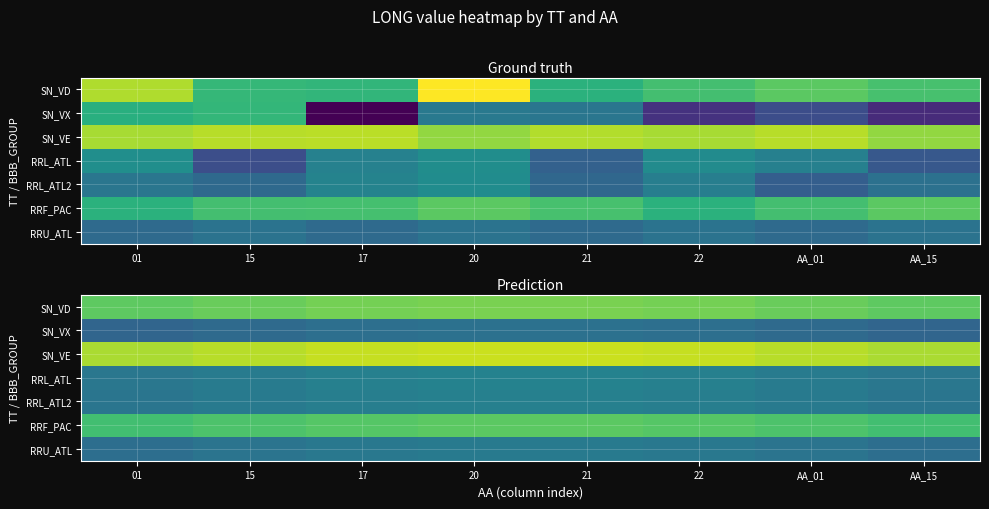

Which series has the largest total across all categories?

SN_VE